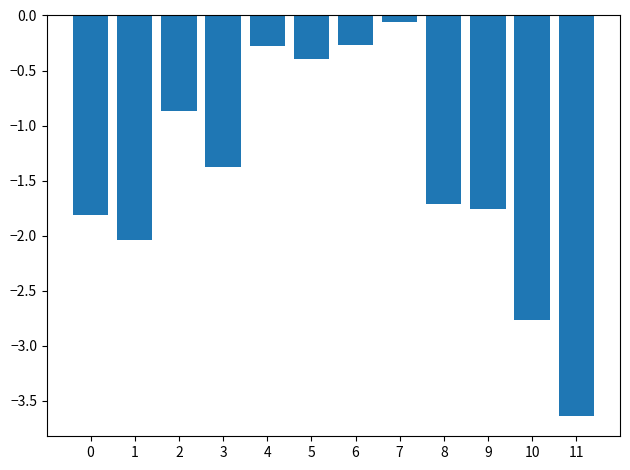

Which has a higher value, 8 or 3?

3